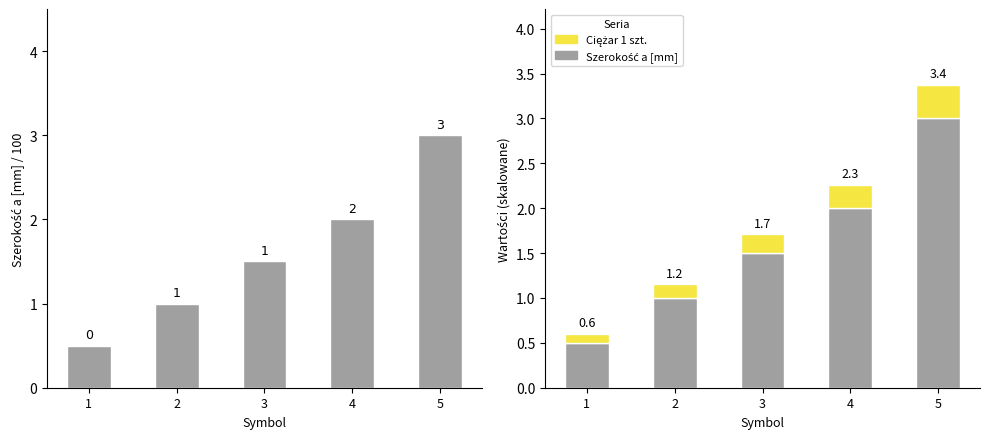

Reading left to right, list all the values displayed in this chart.

Szerokość a [mm]: 1=0.5	2=1.0	3=1.5	4=2.0	5=3.0
Ciężar 1 szt.: 1=0.1	2=0.2	3=0.2	4=0.3	5=0.4